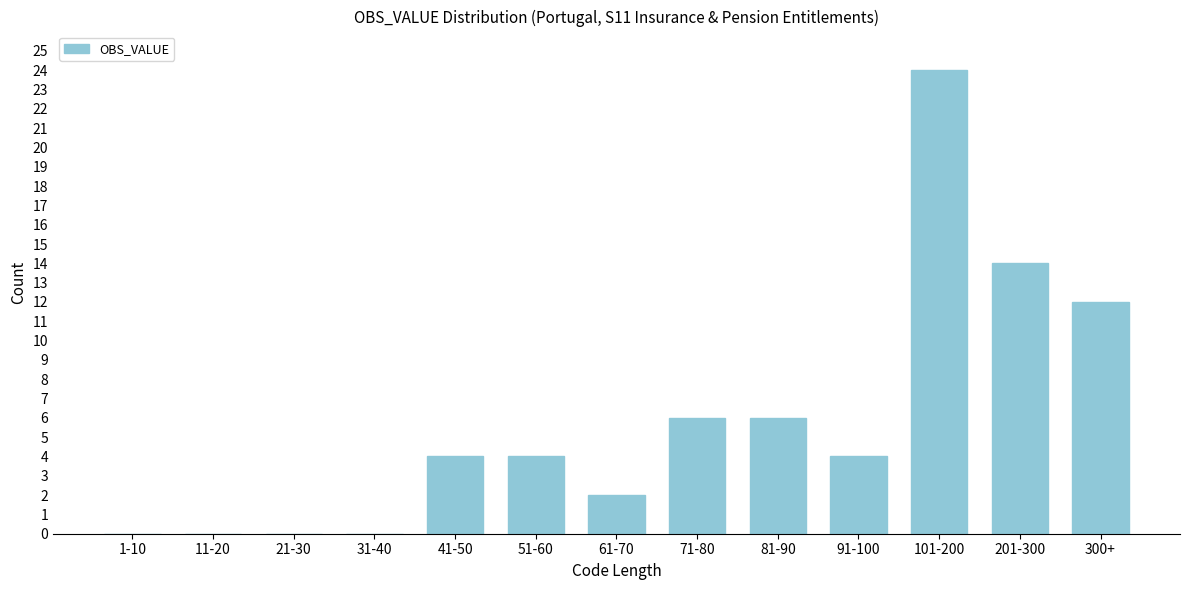

Reading left to right, transcribe all the data shown in this chart.

1-10=0	11-20=0	21-30=0	31-40=0	41-50=4	51-60=4	61-70=2	71-80=6	81-90=6	91-100=4	101-200=24	201-300=14	300+=12